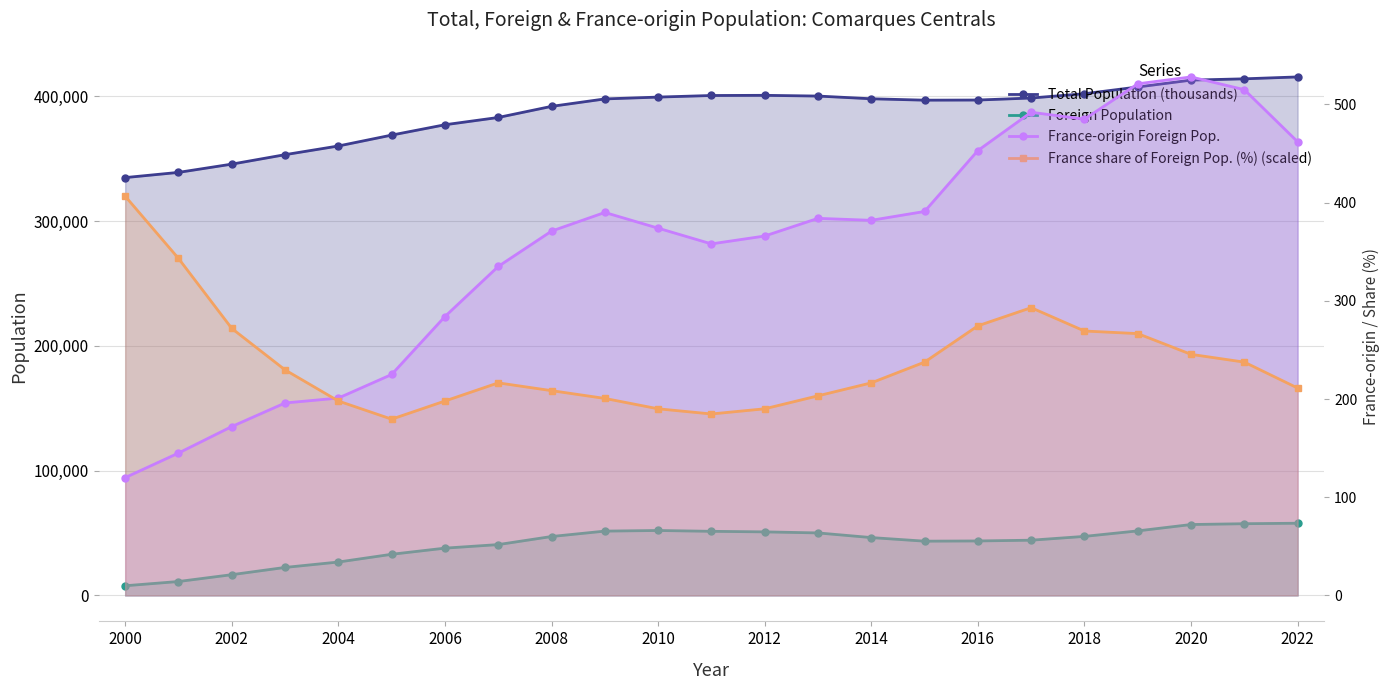

True or false: Foreign Population and France-origin Foreign Pop. cross at least once.

False